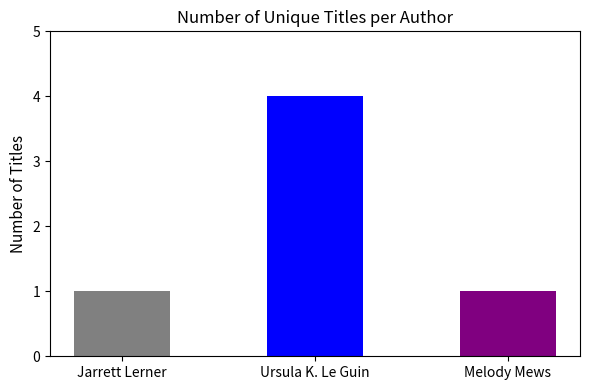

What is the difference between the values at Jarrett Lerner and Ursula K. Le Guin?

3